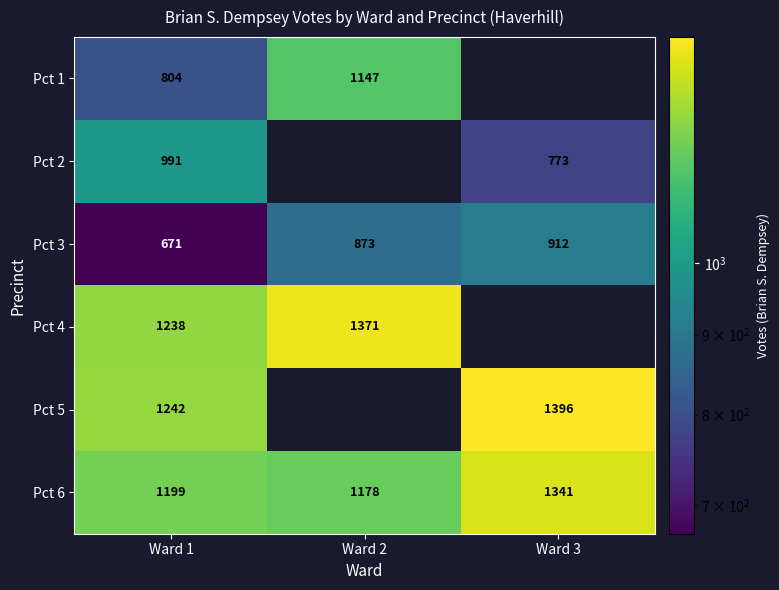

The value of Pct 6 at Ward 3 is 1832.0. True or false?

False